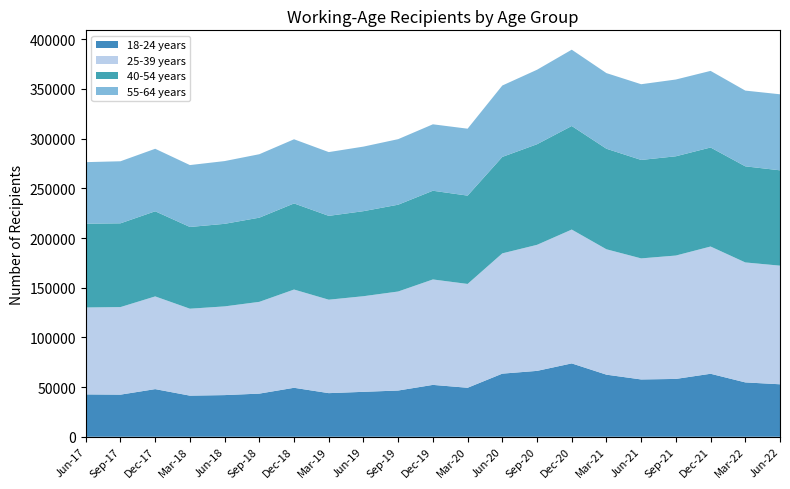

Reading left to right, list all the values displayed in this chart.

18-24 years: 42615	42372	47928	41370	41913	43410	49272	43884	45201	46521	52191	49293	63510	66288	73812	62472	57663	58191	63387	54696	52803
25-39 years: 87483	88122	93297	87483	89268	92340	98865	94029	96225	99636	106101	104472	121032	126837	134682	126177	121824	124155	128046	120726	119367
40-54 years: 84309	84288	85659	82248	83079	84711	86652	84366	85587	87354	89268	88881	97050	101235	104220	101172	99060	99888	99654	96702	95946
55-64 years: 61923	62436	62904	62283	63147	63852	64557	64167	64956	65958	66852	67350	71847	74943	76785	76113	76197	77256	77085	76212	76506